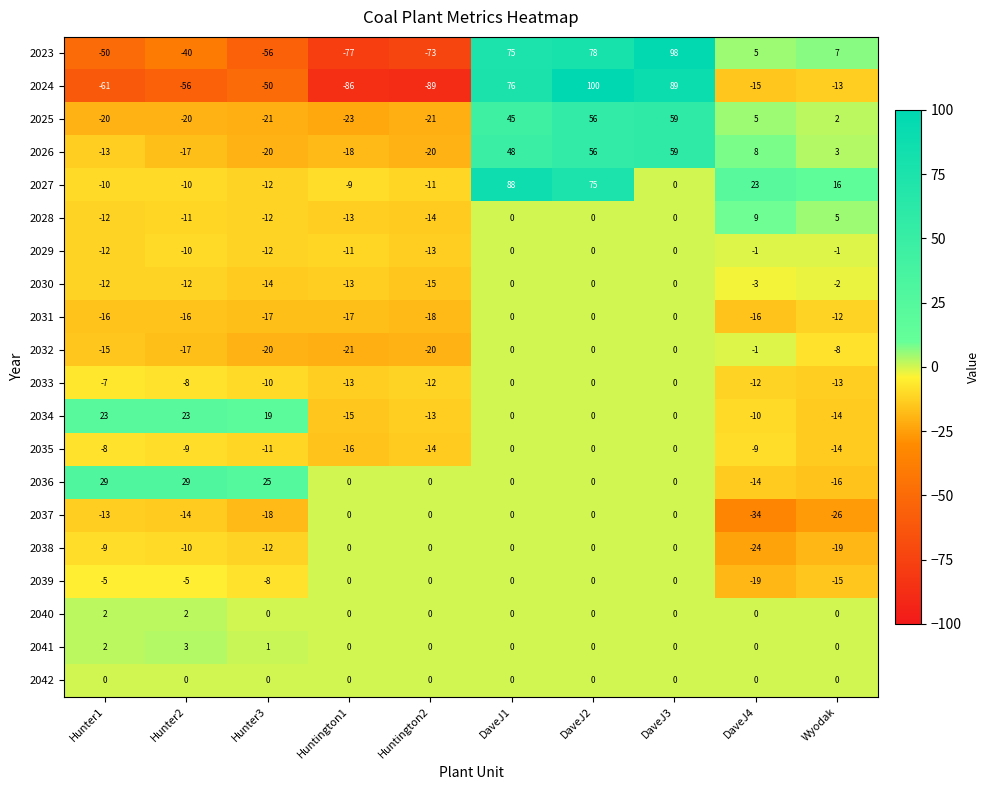

Which series has the largest total across all categories?

2027